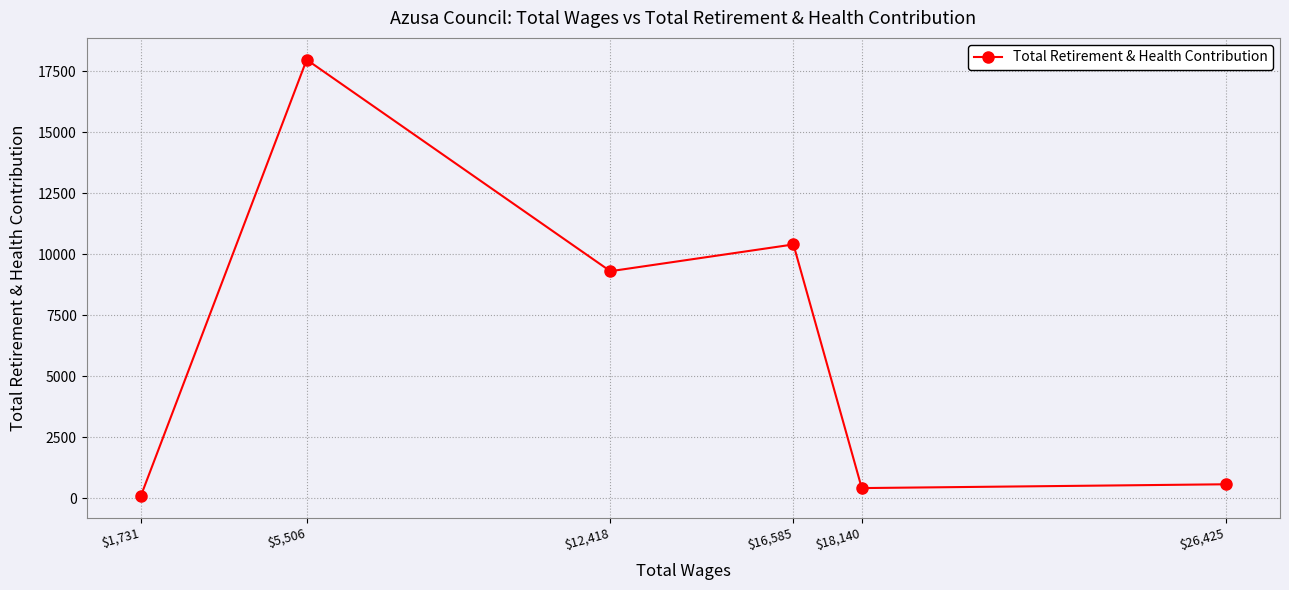

What is the label of the 3rd point from the right?

$16,585